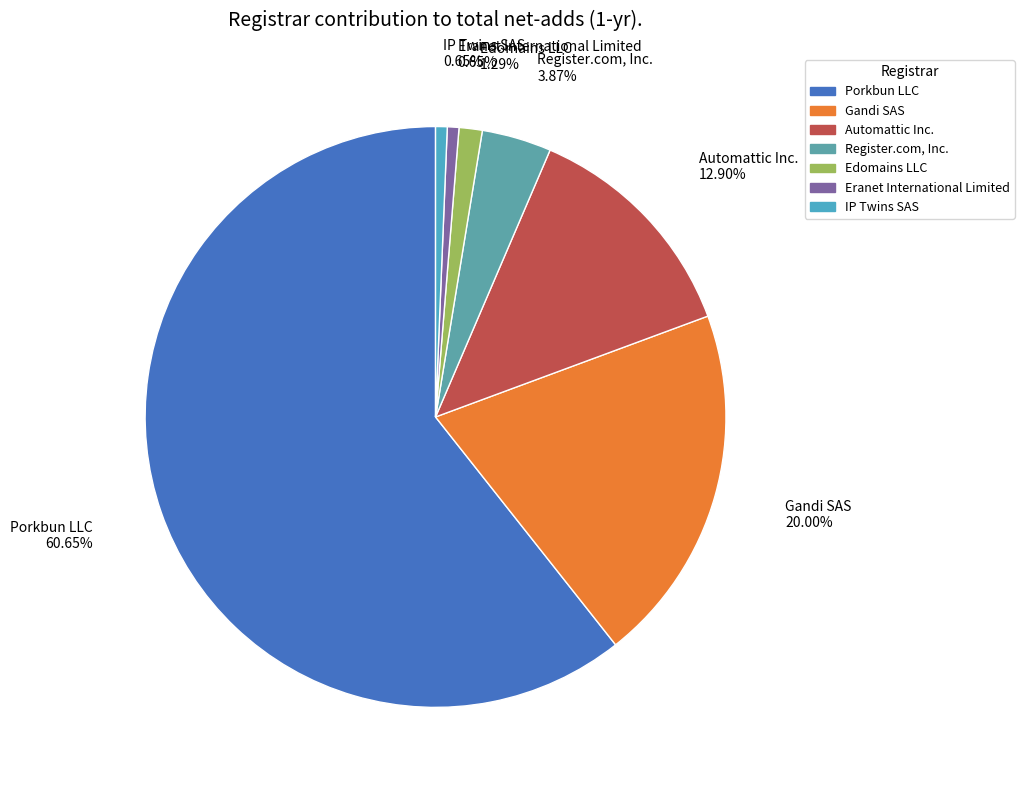

Which slice is the largest?

Porkbun LLC